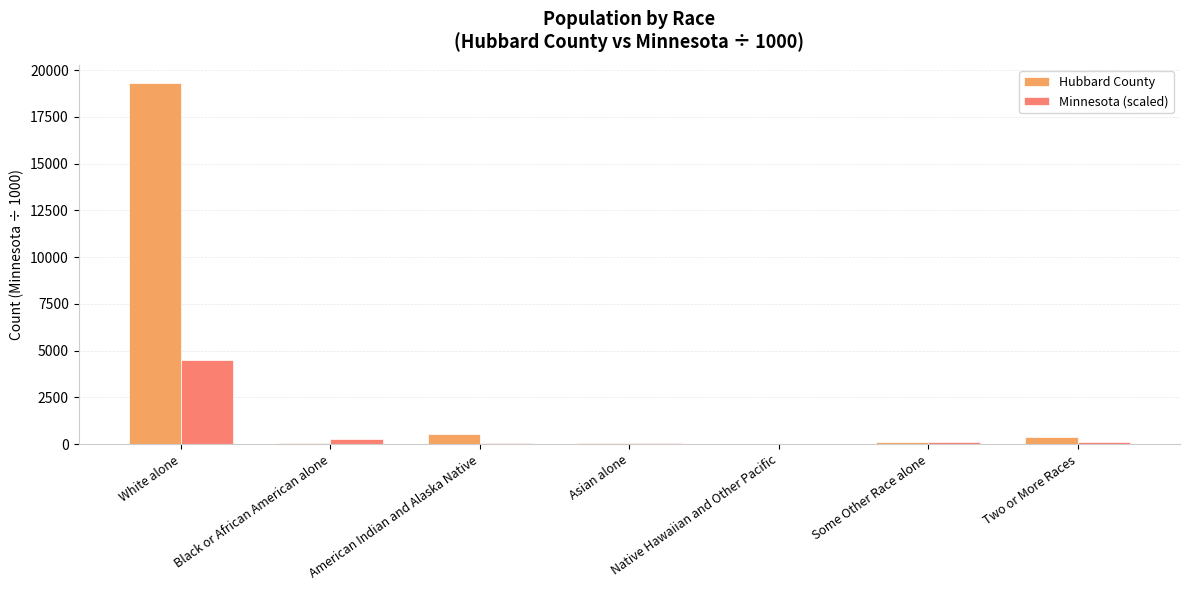

Which series has the largest total across all categories?

Hubbard County